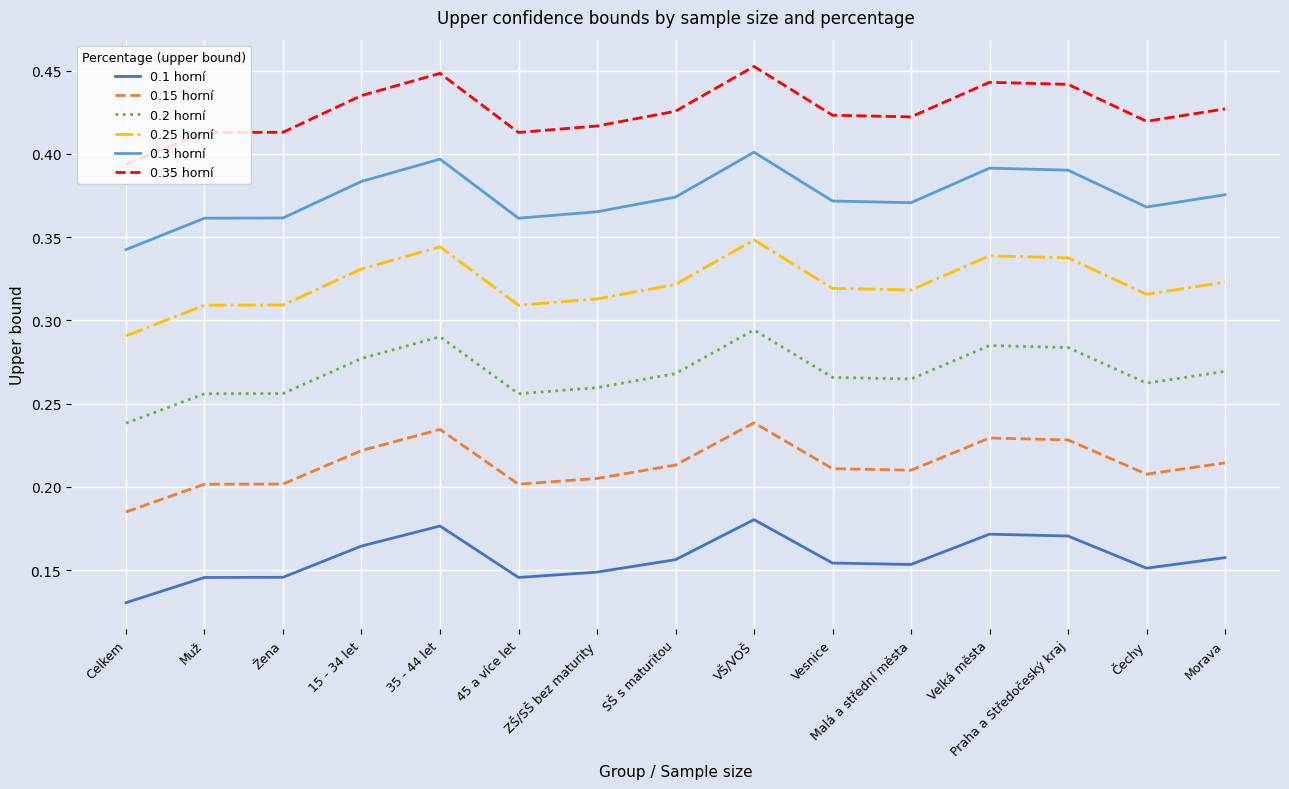

At which category does the chart reach its minimum across all series?

Celkem